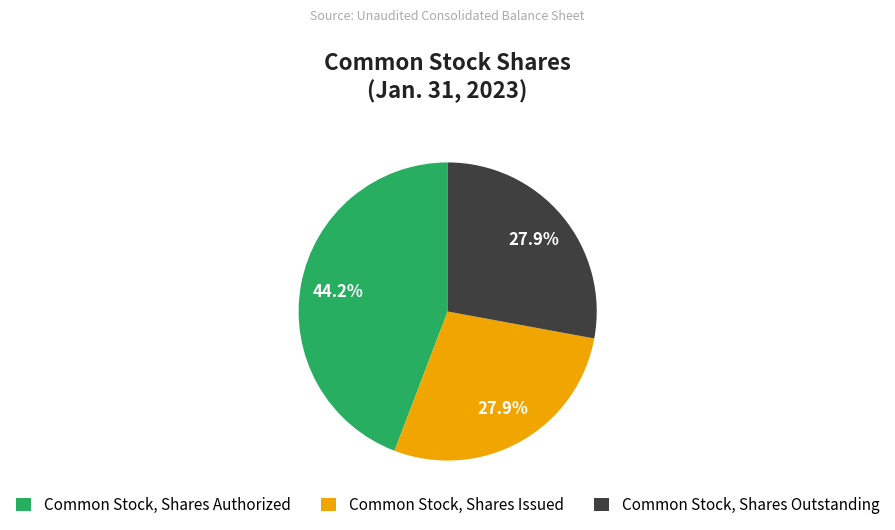

Which has a higher value, Common Stock, Shares Issued or Common Stock, Shares Authorized?

Common Stock, Shares Authorized